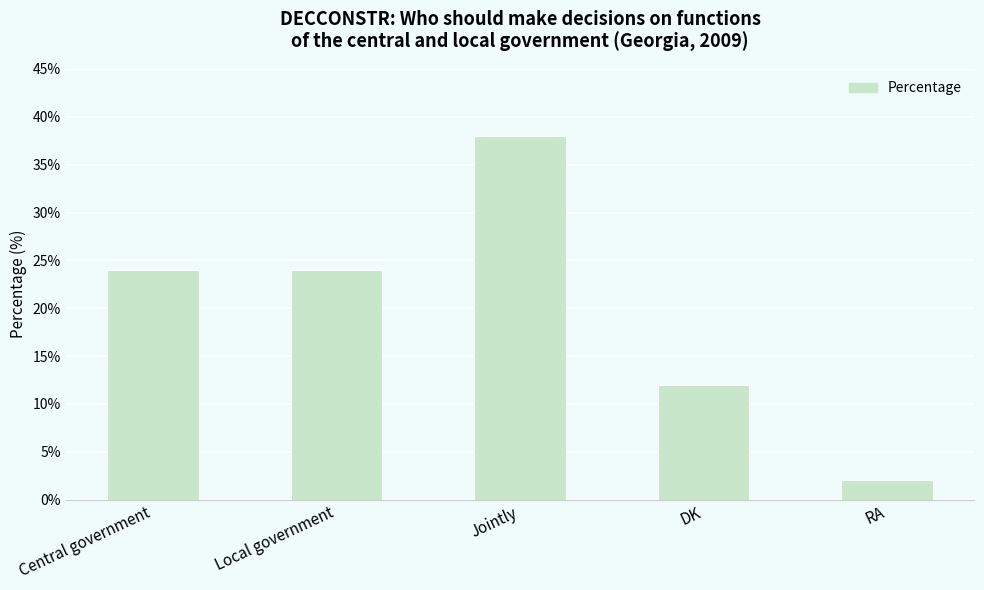

Count the number of categories in the chart.

5